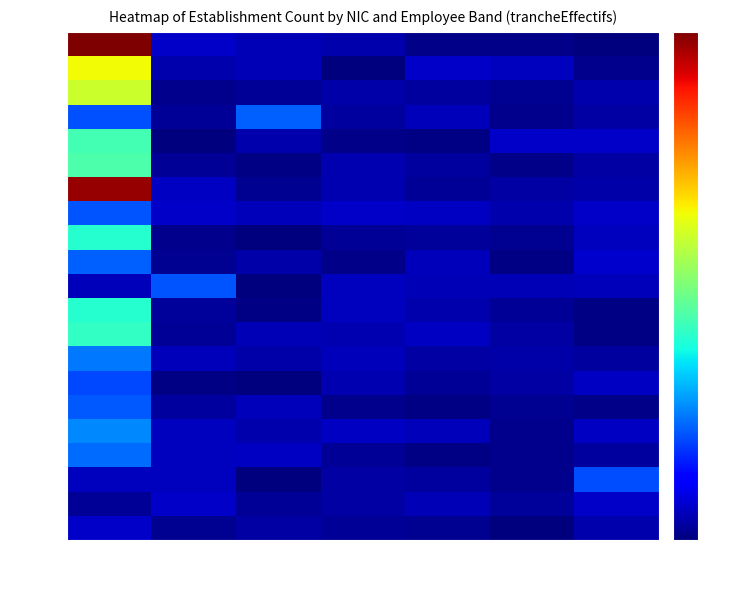

Rank the series at 21 from highest to lowest value.

00018, 00047, 00023, 00021, 00030, 00016, 00017, 00026, 00039, 00010, 00012, 00061, 00055, 00013, 00019, 00048, 00065, 00040, 00015, 00020, 00011